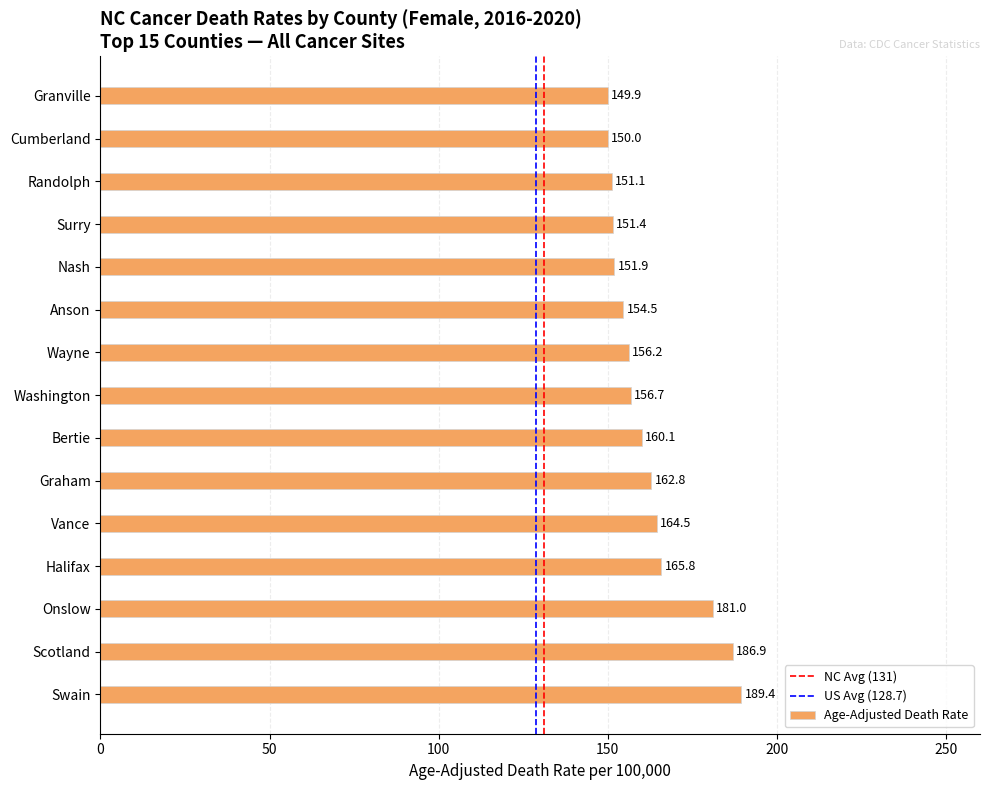

Is it true that the value at Scotland is 186.9?

True